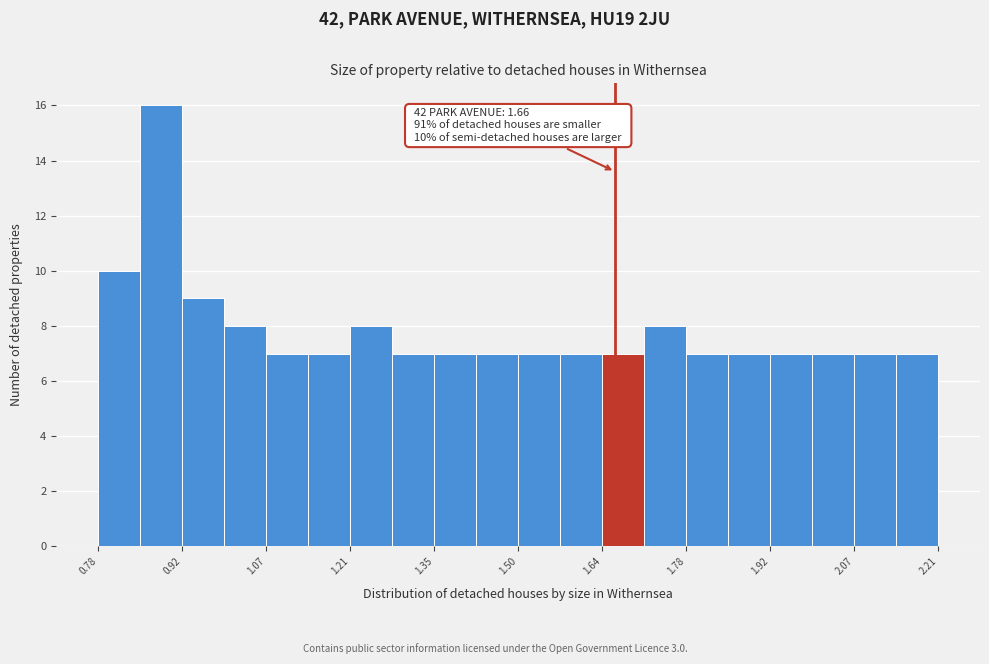

Around what value on the x-axis is the tallest bar? Give the approximate position of its centre, as read against the axis.

0.88